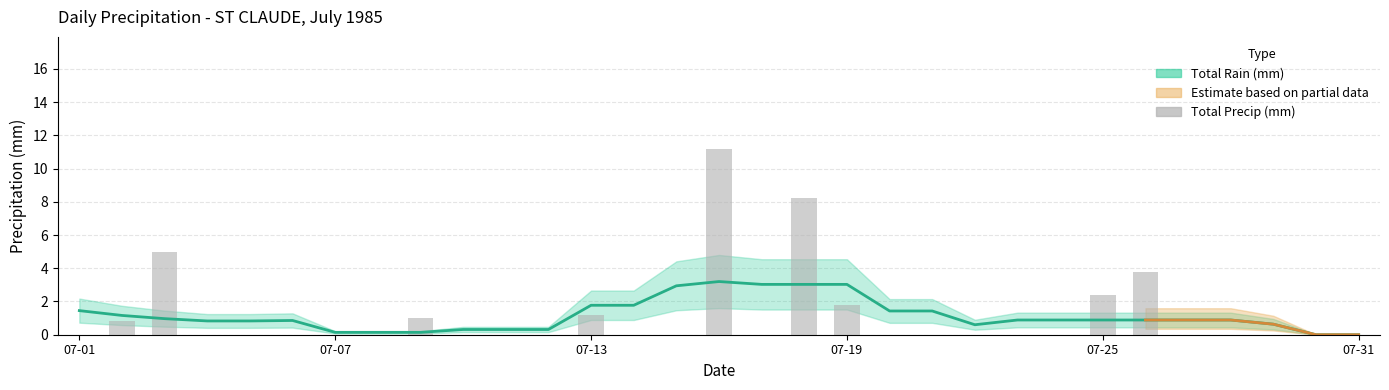

What is the sum of the values at 07-18 and 07-11?

8.2